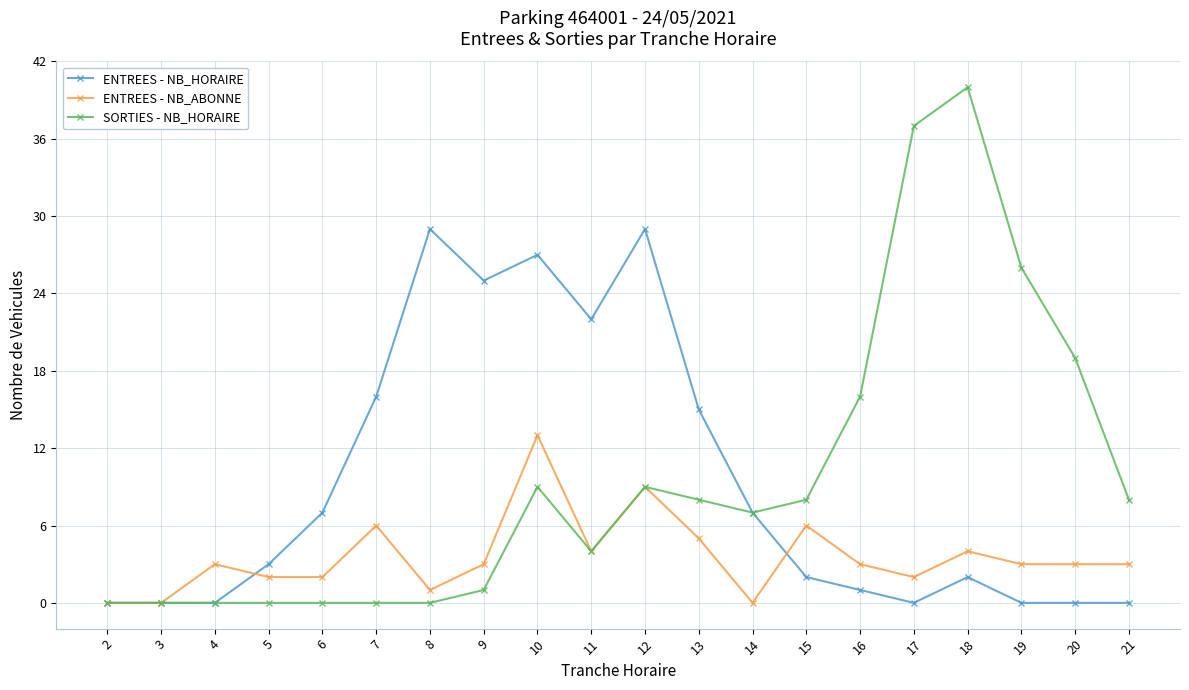

What is the value of the ENTREES - NB_ABONNE point at the 14th from the left?

6